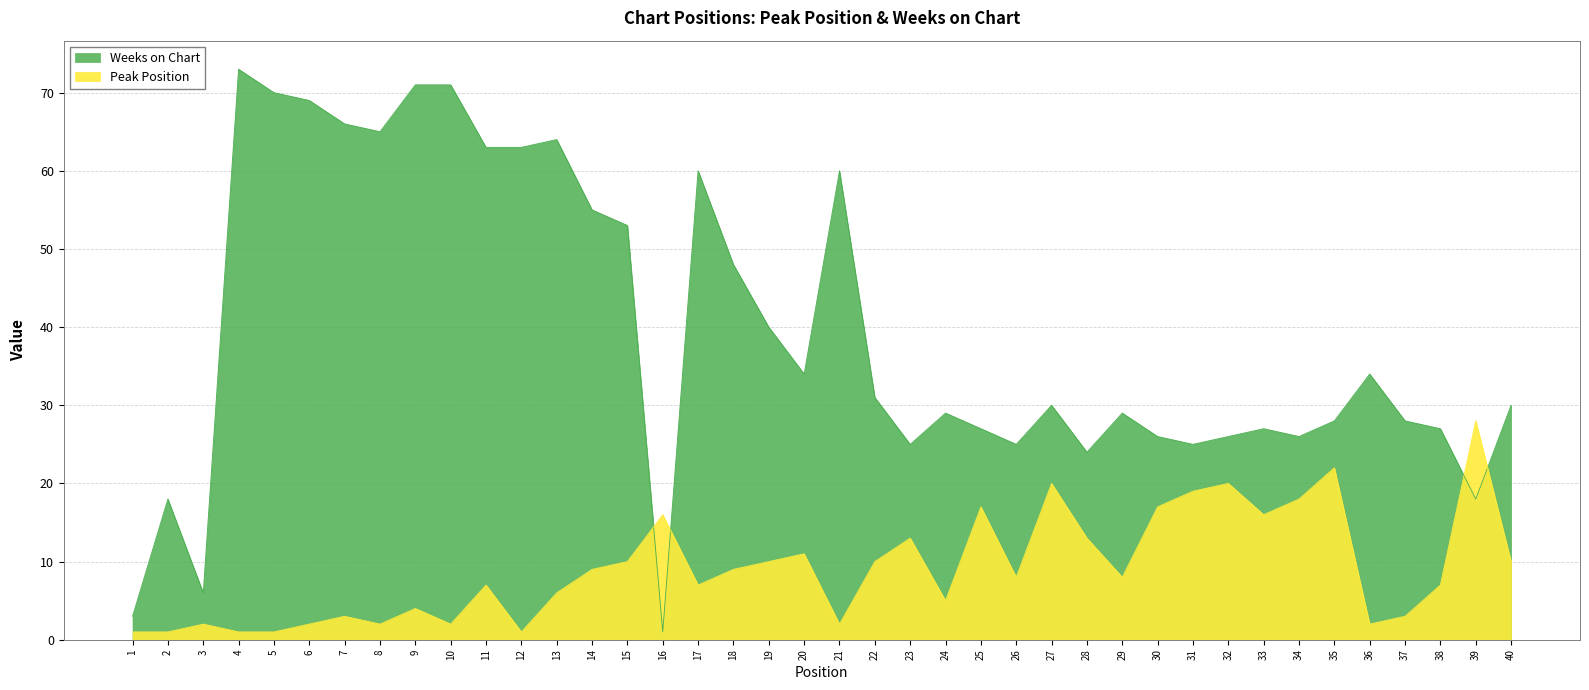

List the labels in order of Weeks on Chart value, largest first.

4, 9, 10, 5, 6, 7, 8, 13, 11, 12, 17, 21, 14, 15, 18, 19, 20, 36, 22, 27, 40, 24, 29, 35, 37, 25, 33, 38, 30, 32, 34, 23, 26, 31, 28, 2, 39, 3, 1, 16